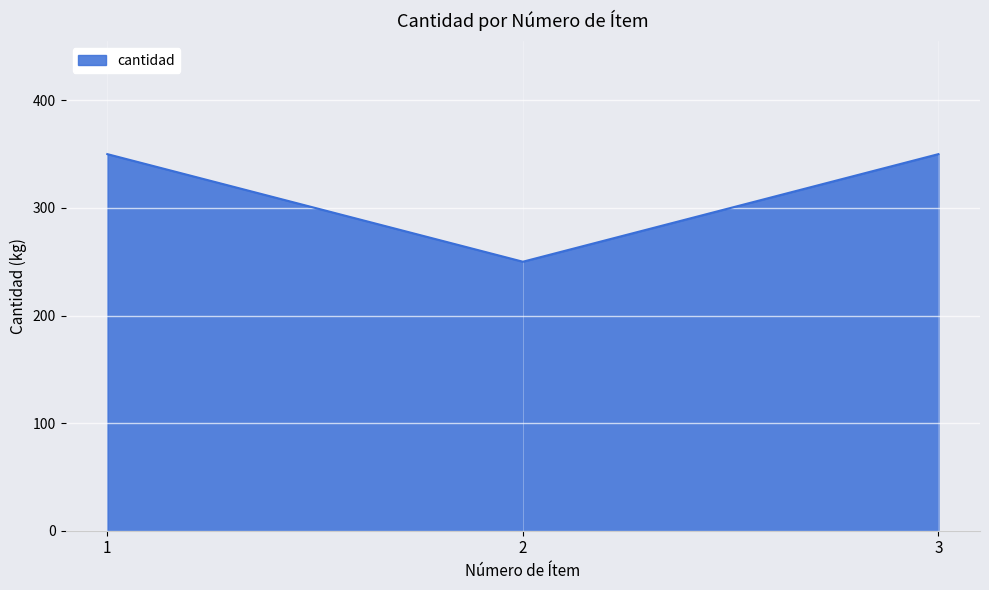

How many lines are shown in the chart?

1